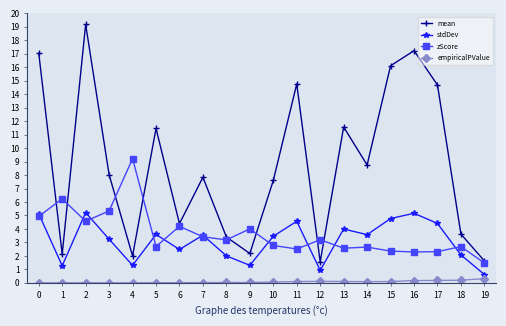

Between 15 and 17, which series saw the biggest shift?

mean